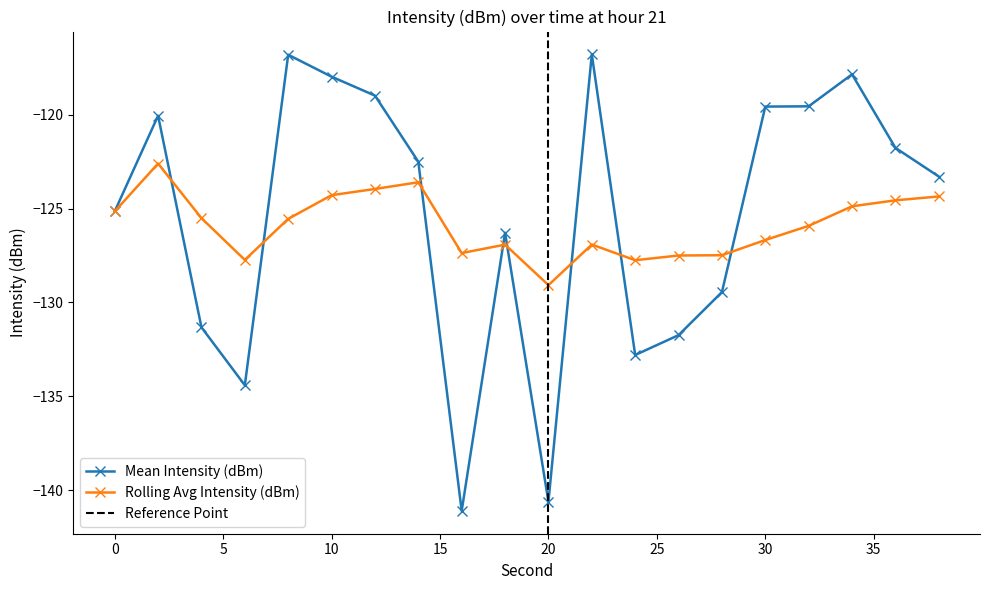

At which label does Rolling Avg Intensity (dBm) first exceed -125?

2